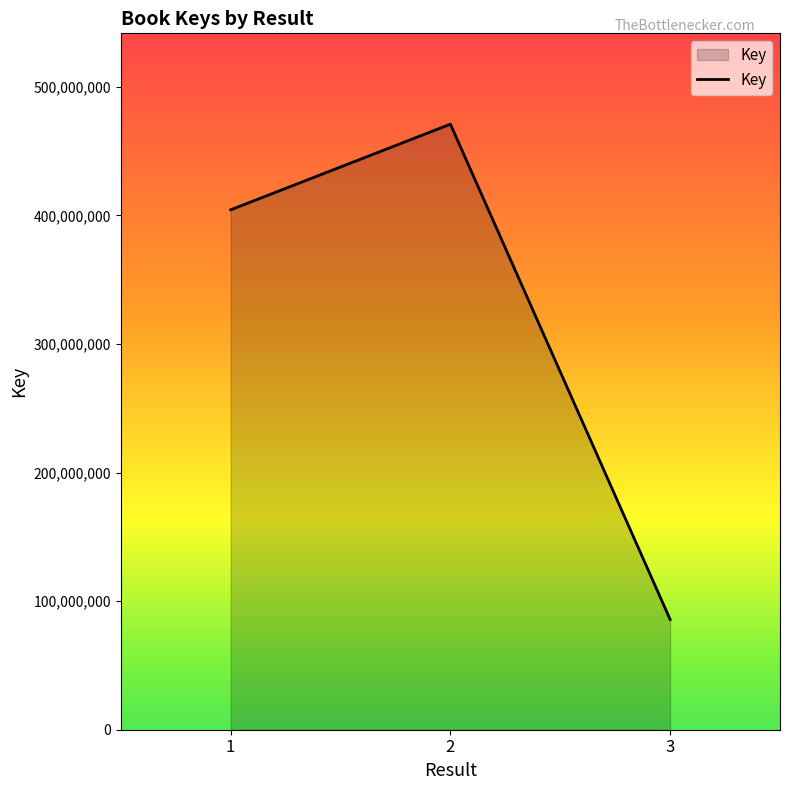

Count the number of data series in this chart.

1